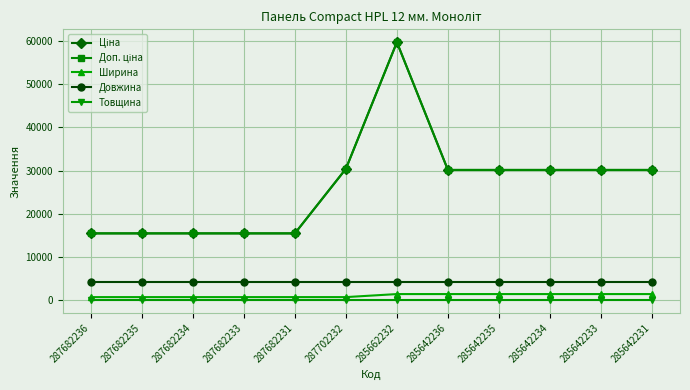

What is the total value across all series at 285642235?

65905.7